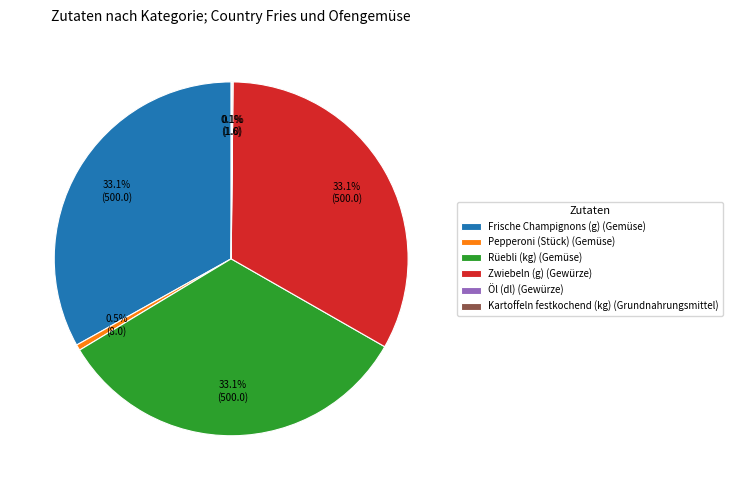

Between Pepperoni (Stück) (Gemüse) and Frische Champignons (g) (Gemüse), which is larger?

Frische Champignons (g) (Gemüse)